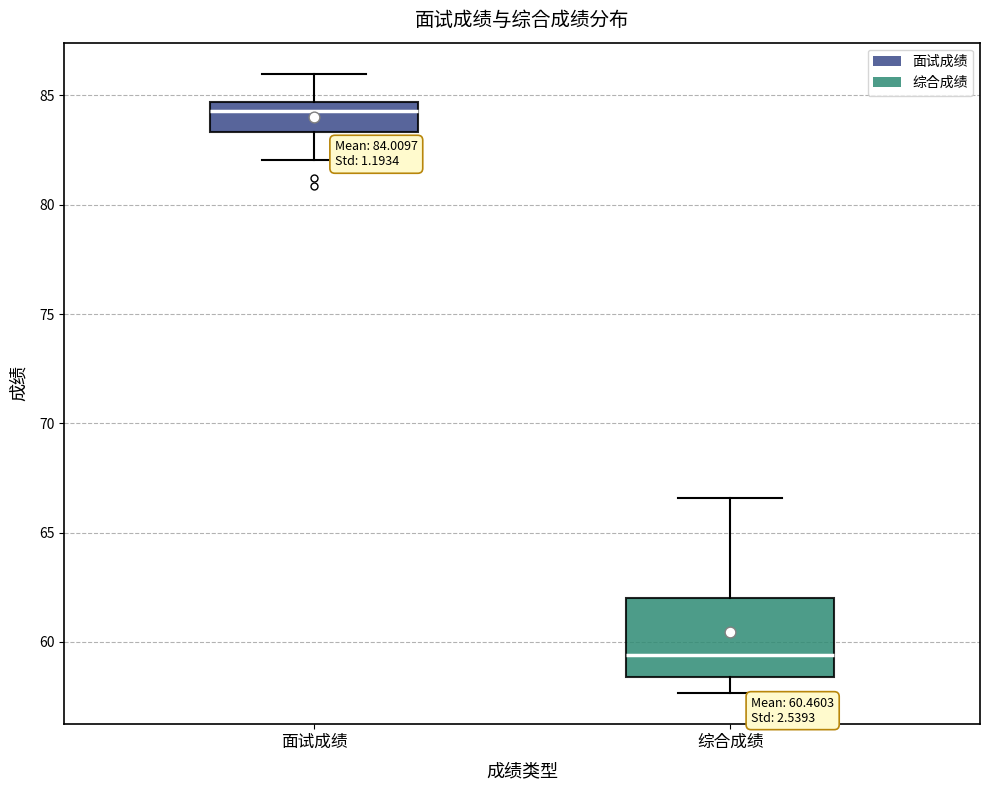

Which box's median line is the lowest?

综合成绩